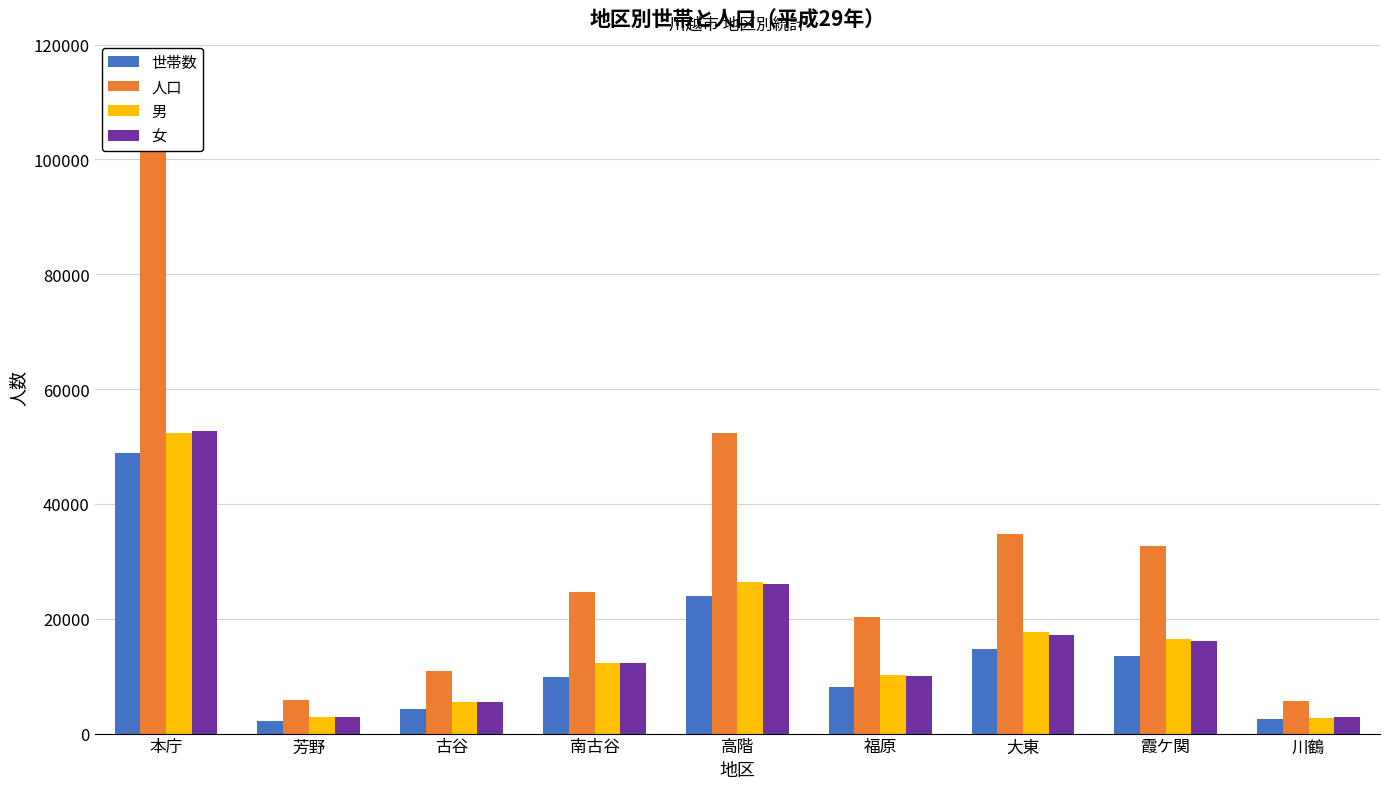

What are all the series names shown in the legend?

世帯数, 人口, 男, 女